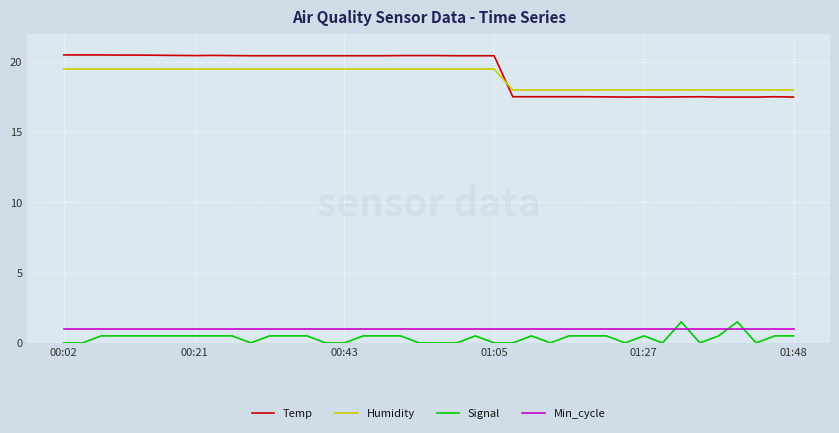

Rank the series by their maximum value, from highest to lowest.

Temp, Humidity, Signal, Min_cycle